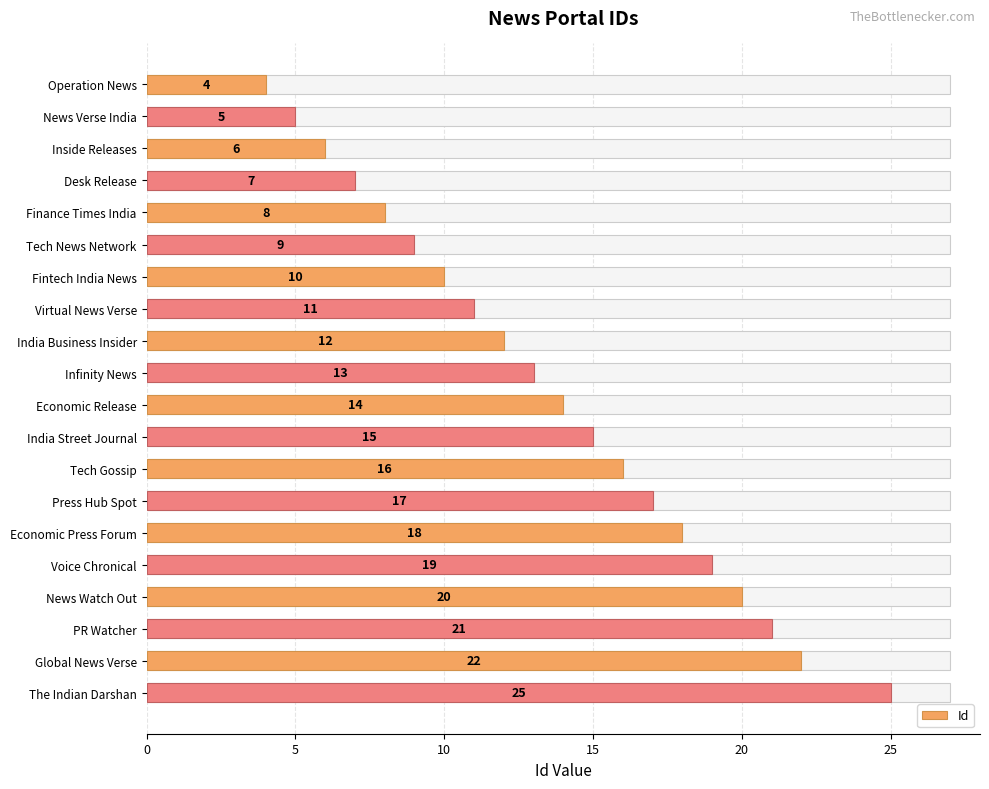

Does the chart contain any negative values?

No